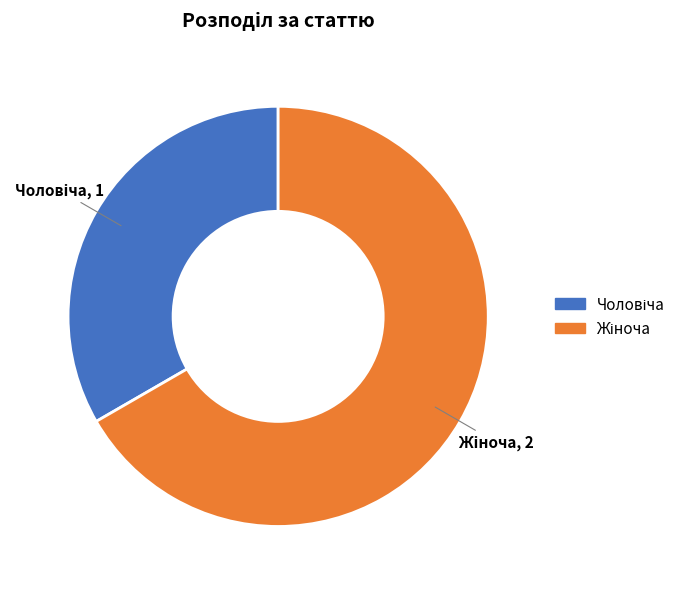

Is there any slice that represents more than half of the pie?

Yes